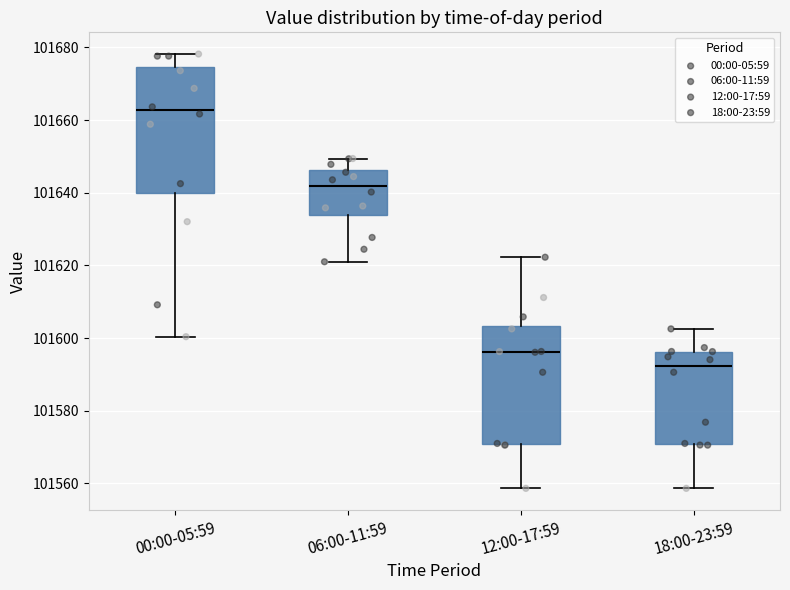

Reading left to right, read every box against the y-axis: the position of its median line, the range the box covers, and the ends of its whiskers. The values are not printed on the chart, so give them approximately, as read against the axis.

00:00-05:59: median 101662, box 101640 to 101674, whiskers 101600 to 101678
06:00-11:59: median 101642, box 101634 to 101646, whiskers 101622 to 101650
12:00-17:59: median 101596, box 101570 to 101604, whiskers 101558 to 101622
18:00-23:59: median 101592, box 101570 to 101596, whiskers 101558 to 101602